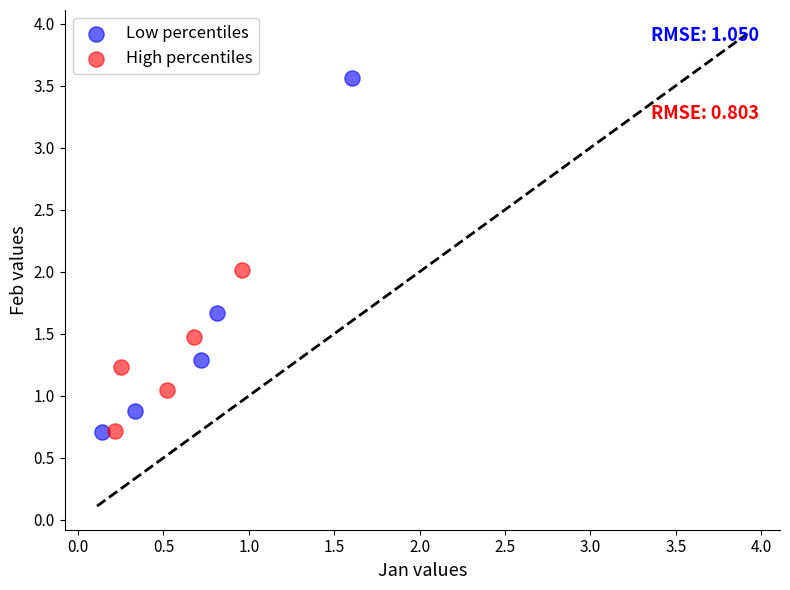

Which series has the widest spread of Y values?

Low percentiles